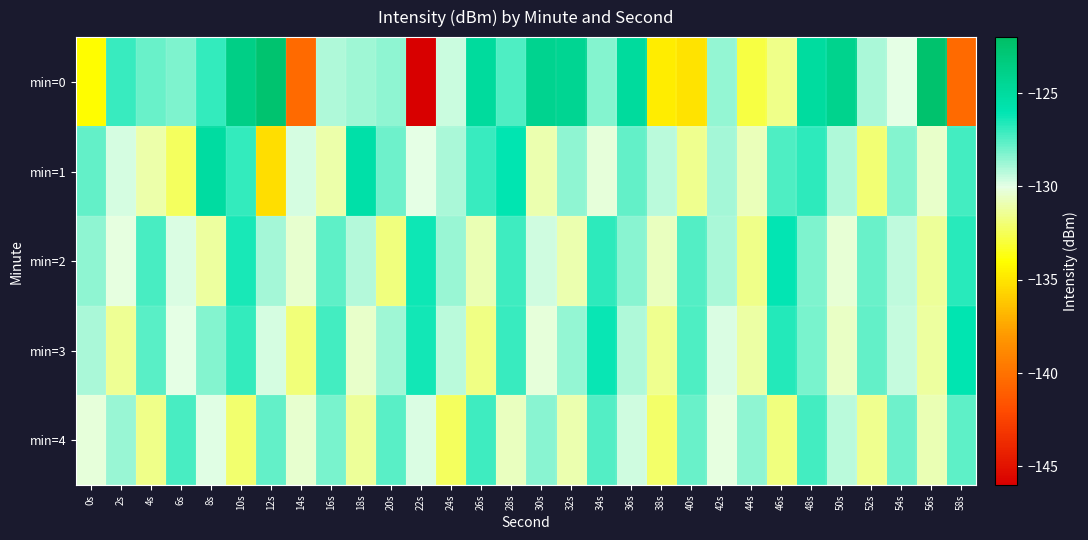

At which category is the sum across all series the highest?

48s